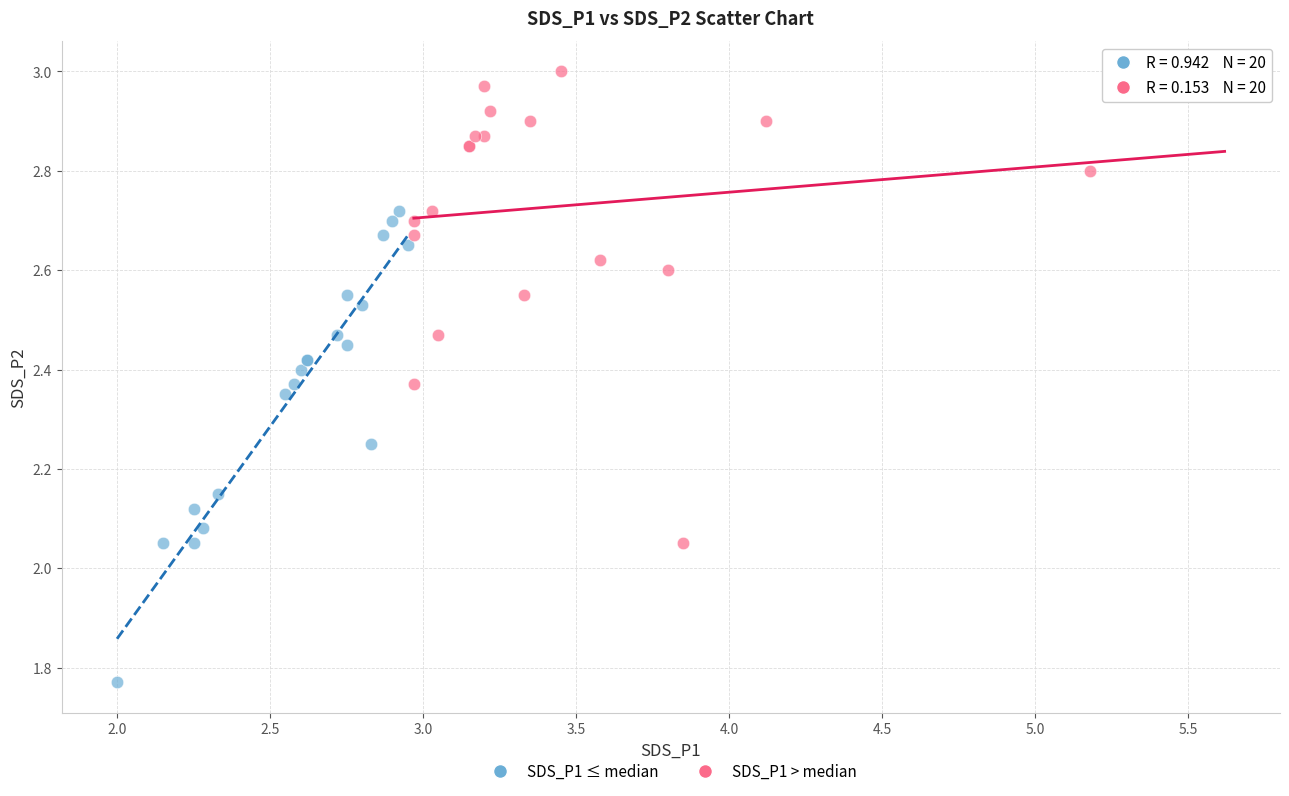

What are all the series names shown in the legend?

SDS_P1 ≤ median, SDS_P1 > median